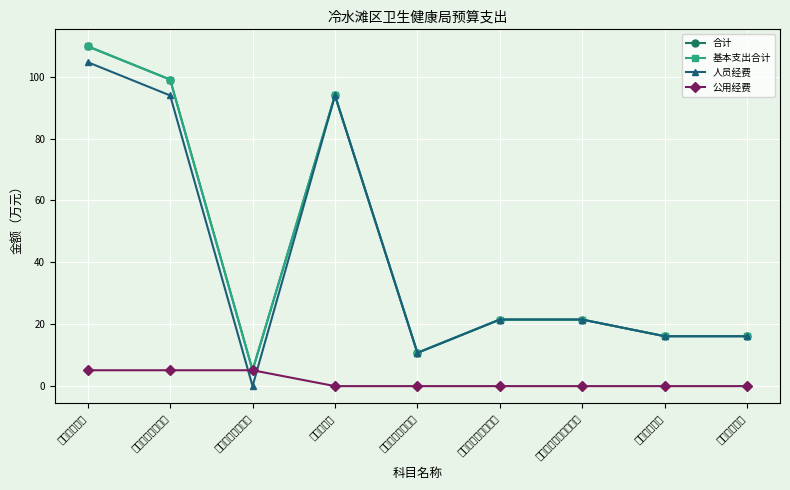

Rank the series by their maximum value, from lowest to highest.

公用经费, 人员经费, 合计, 基本支出合计